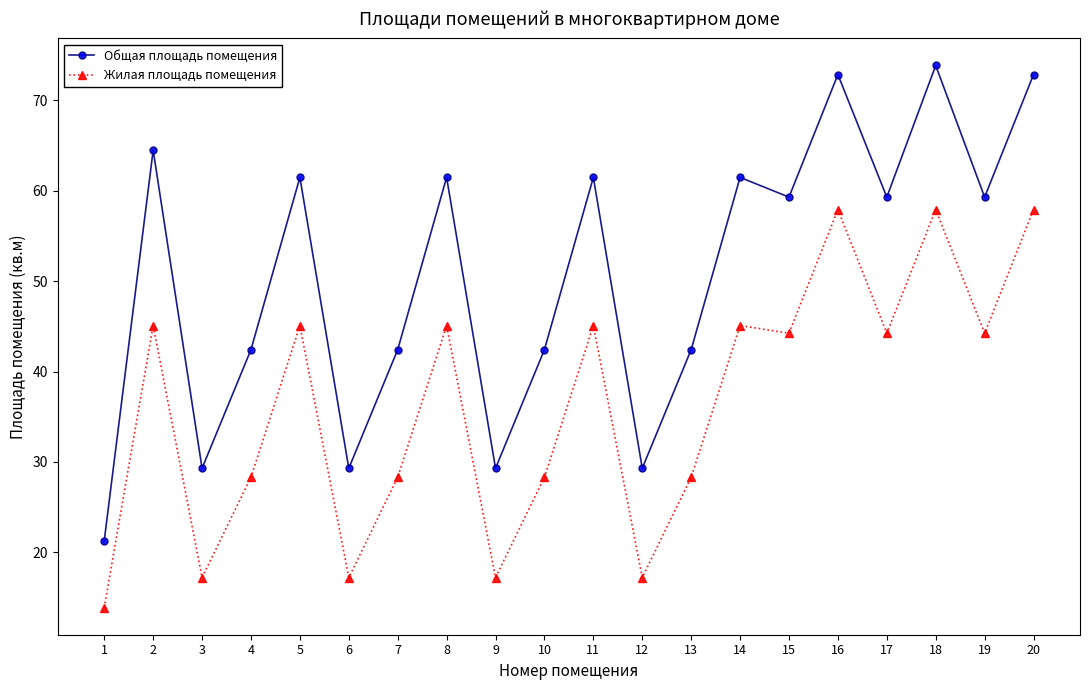

Which series has the largest range (max minus min)?

Общая площадь помещения